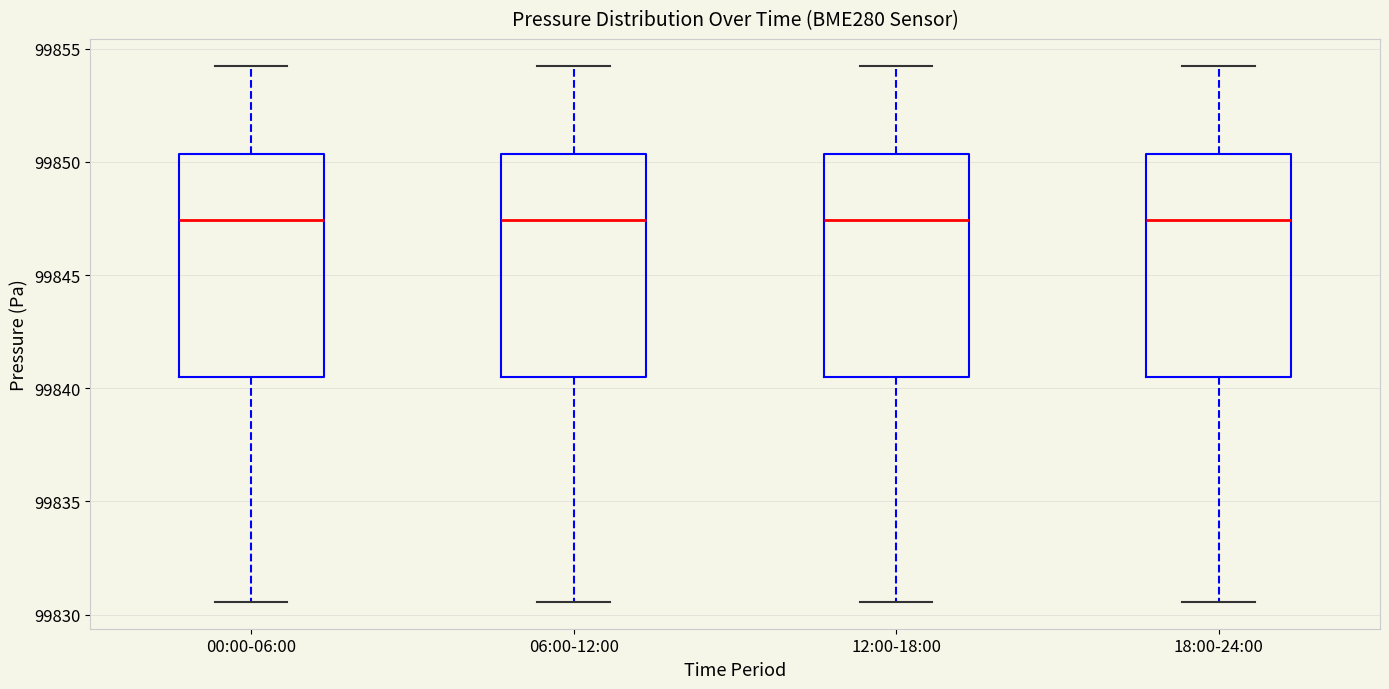

Where does the lower whisker of the box for 12:00-18:00 end on the y-axis? The values are not printed on the chart, so give them approximately, as read against the axis.

99830.5